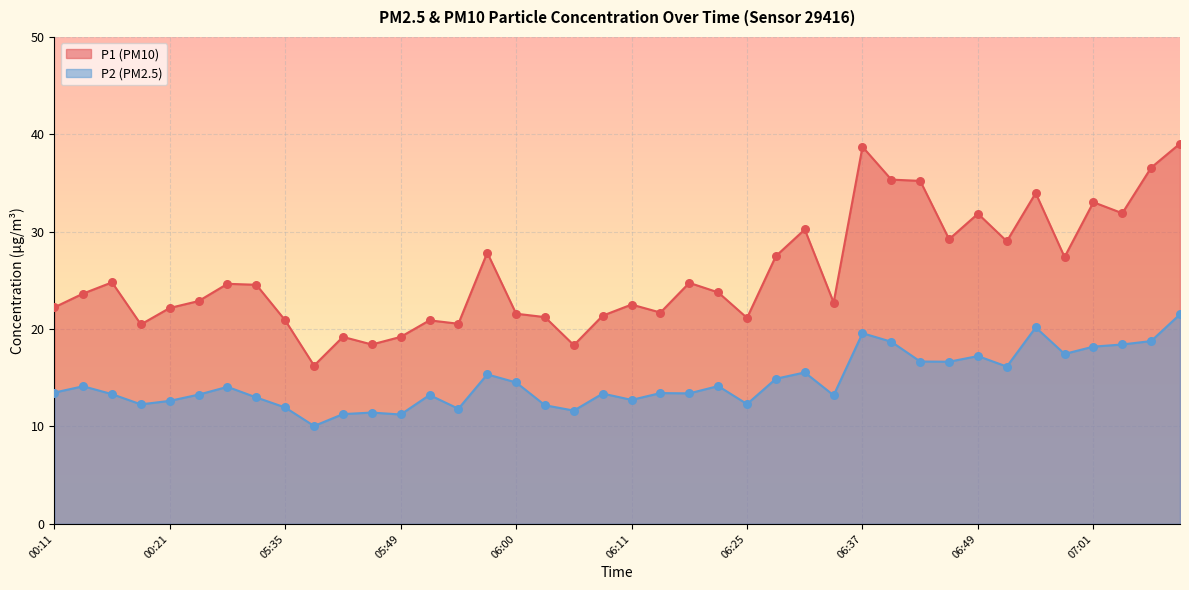

At how many categories does at least one series exceed 32?

7